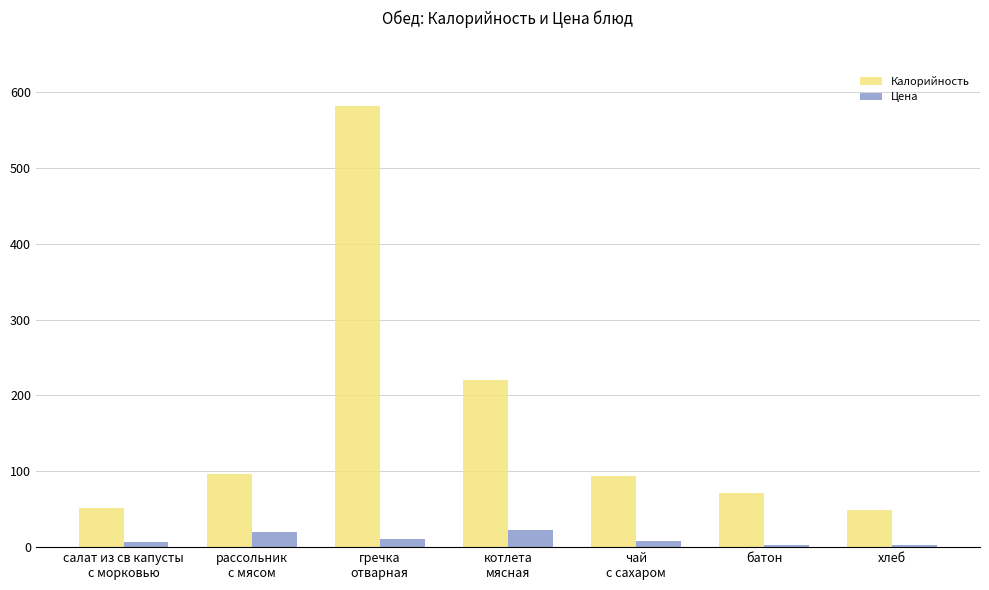

What is the sum of all Калорийность values?

1165.0